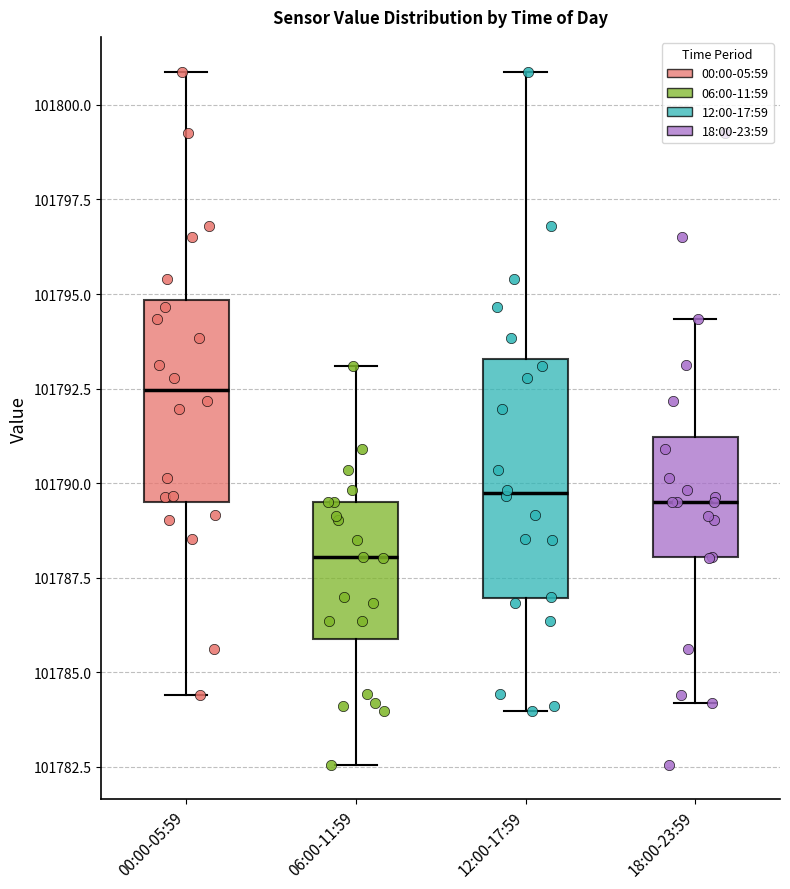

Reading left to right, read every box against the y-axis: the position of its median line, the range the box covers, and the ends of its whiskers. The values are not printed on the chart, so give them approximately, as read against the axis.

00:00-05:59: median 101792.5, box 101789.5 to 101795.0, whiskers 101784.5 to 101801.0
06:00-11:59: median 101788.0, box 101786.0 to 101789.5, whiskers 101782.5 to 101793.0
12:00-17:59: median 101789.5, box 101787.0 to 101793.5, whiskers 101784.0 to 101801.0
18:00-23:59: median 101789.5, box 101788.0 to 101791.0, whiskers 101784.0 to 101794.5